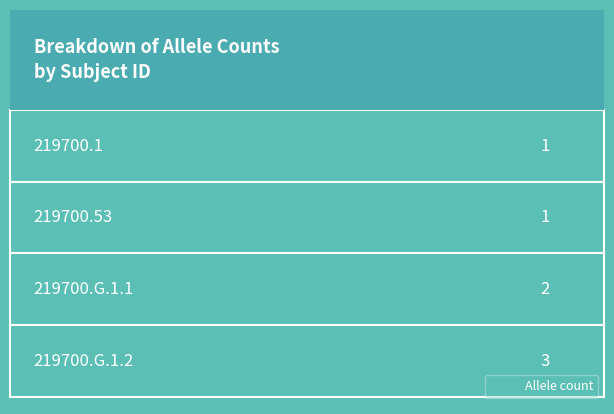

How many bars are there in total?

4